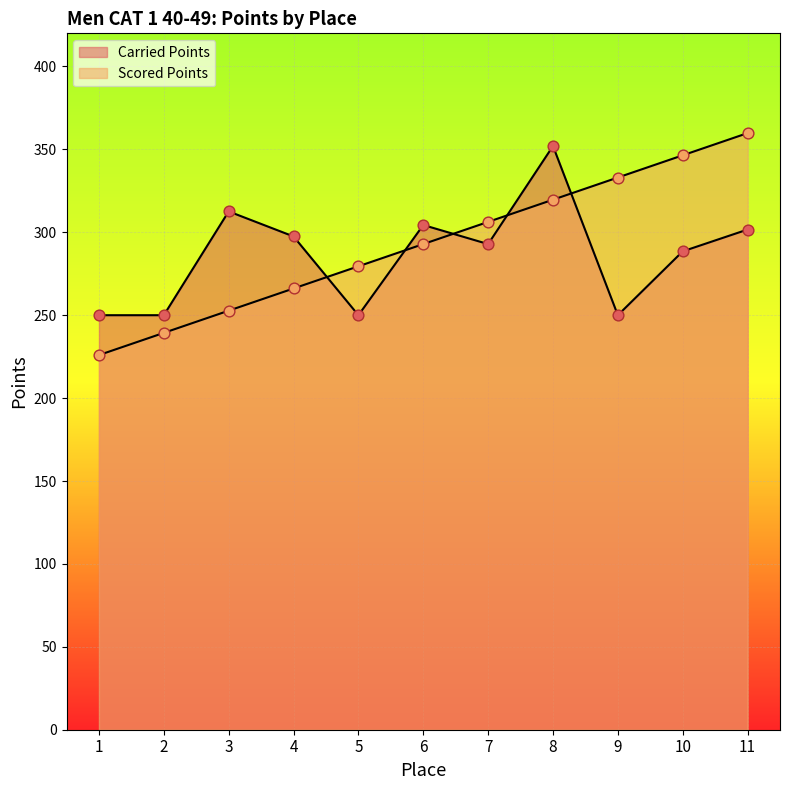

Is the value of Carried Points at 8 greater than the value of Scored Points at 6?

Yes